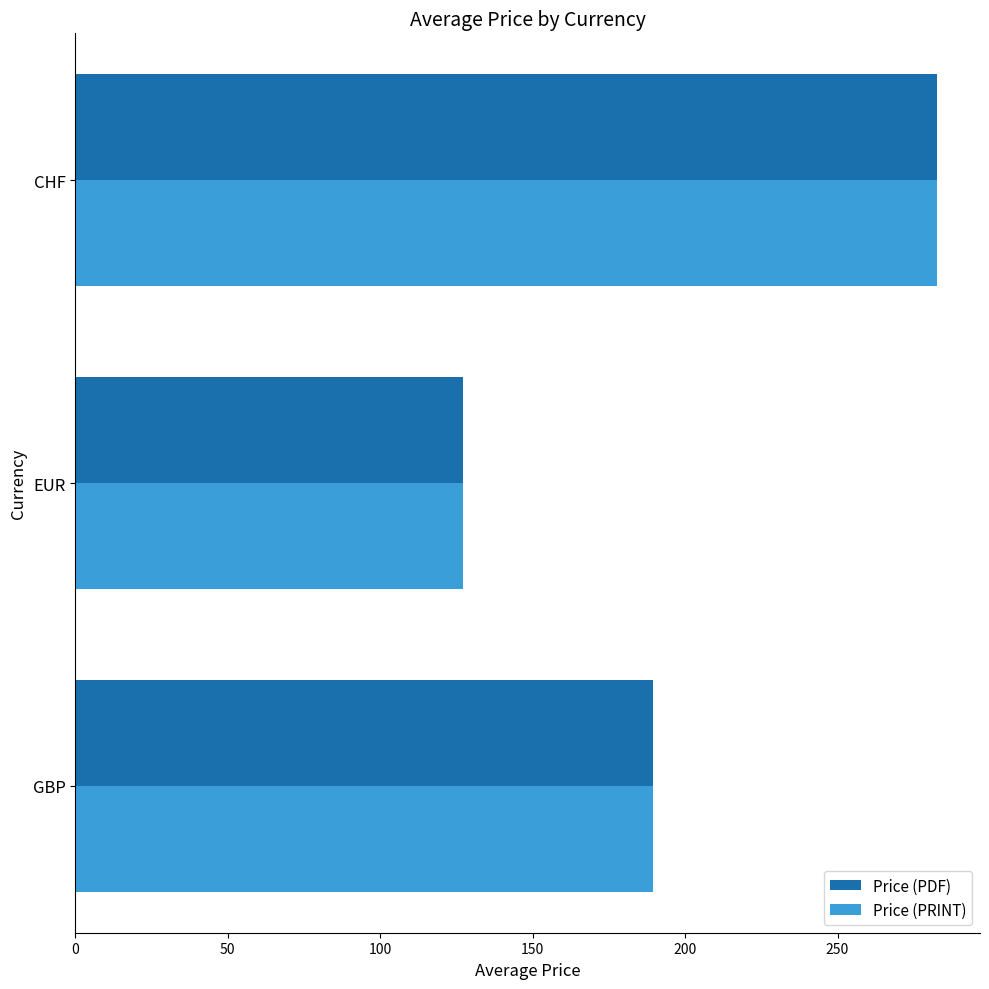

At which category is the sum across all series the highest?

CHF